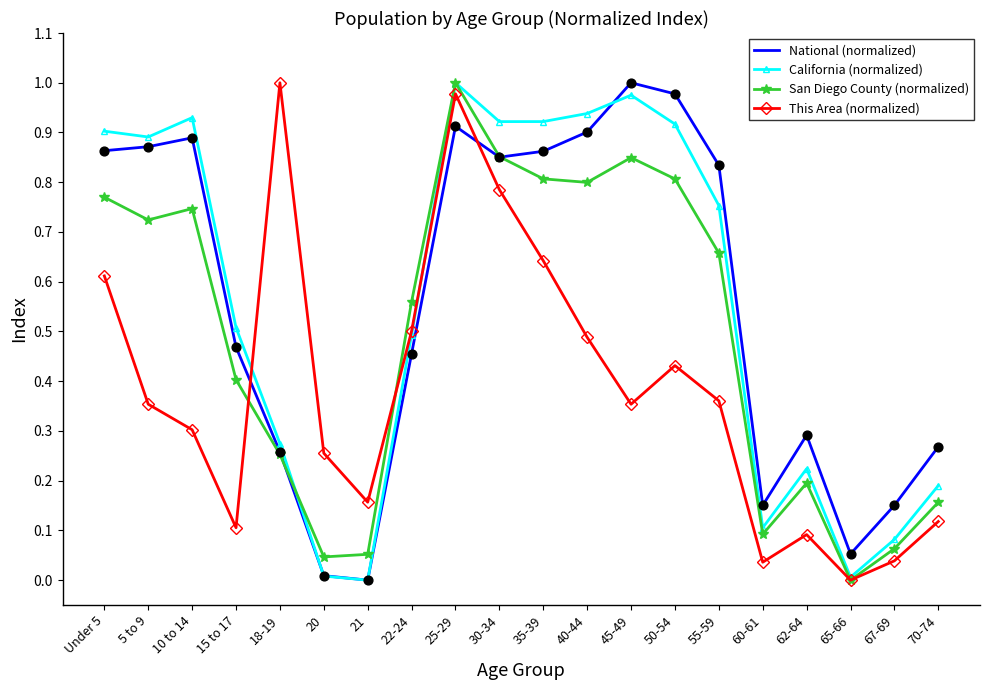

What position from the right is 30-34?

11